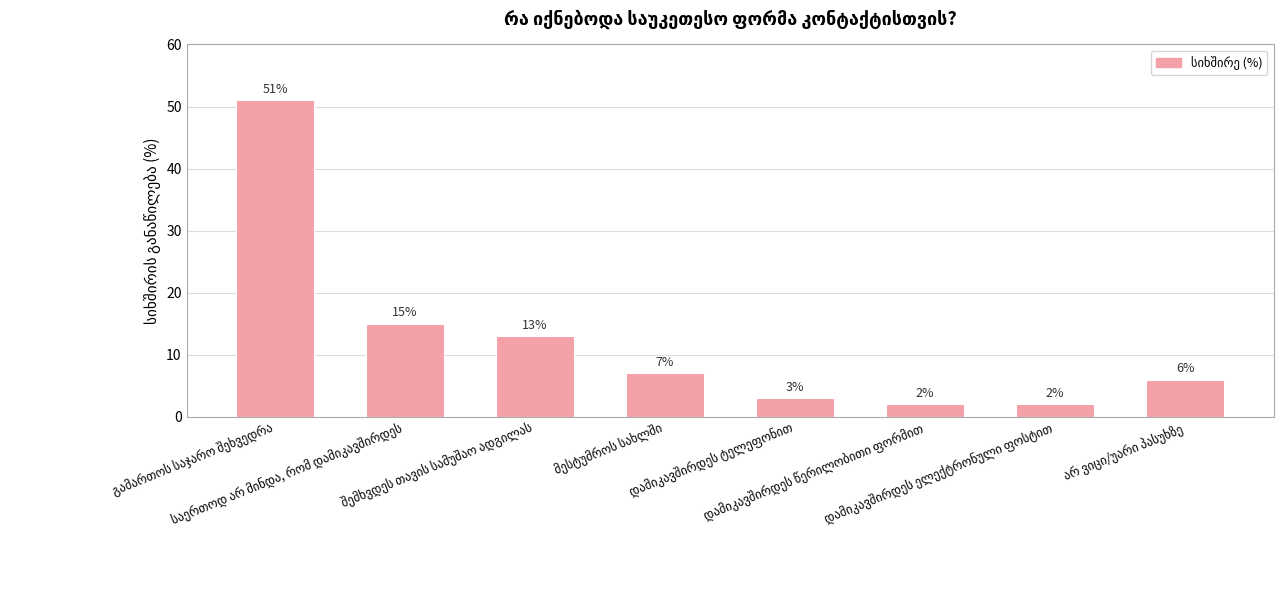

Reading left to right, extract all data points from this chart.

51	15	13	7	3	2	2	6